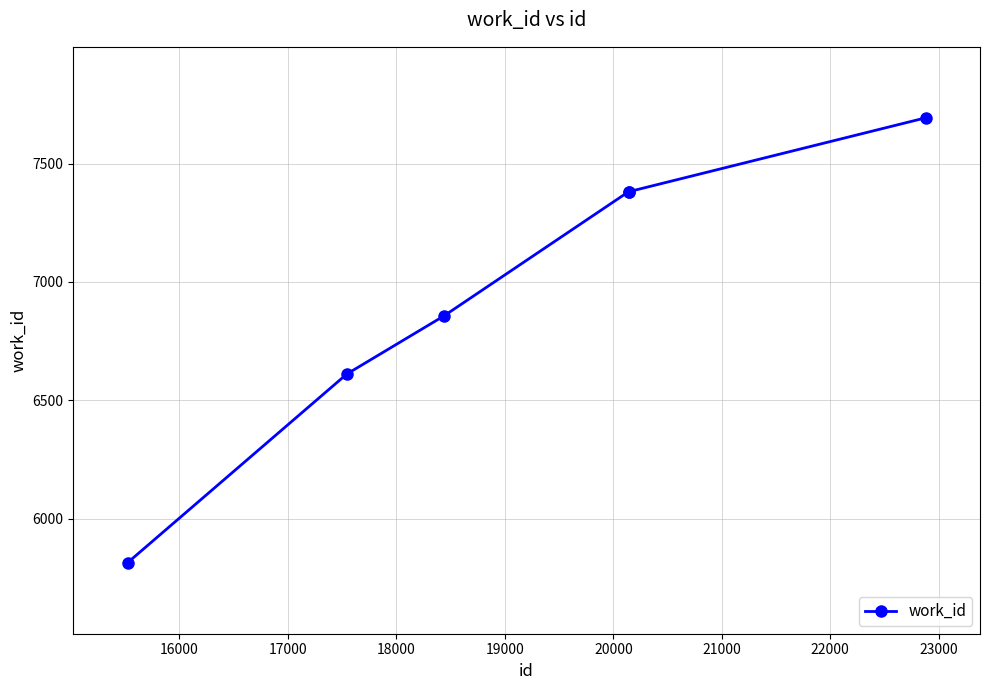

What is the value of the 2nd point from the left?

6611